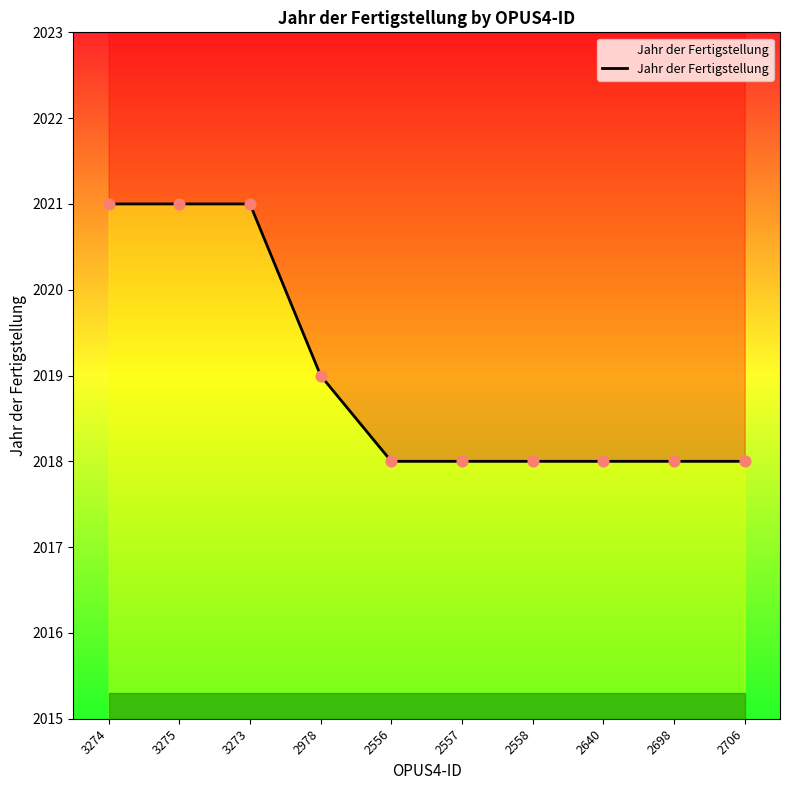

What is the change in value from 3274 to 2706?

-3